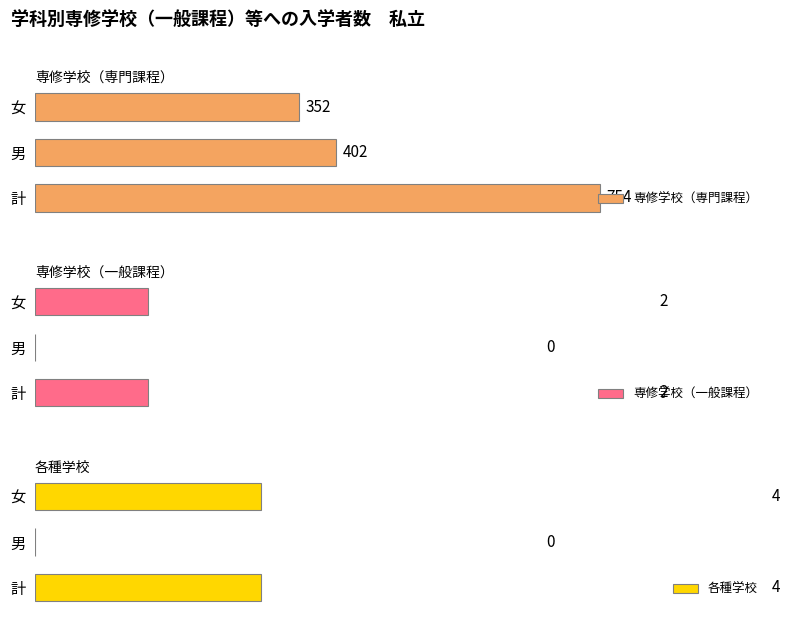

Reading right to left, list all the values displayed in this chart.

専修学校（専門課程）: 352	402	754
専修学校（一般課程）: 2	0	2
各種学校: 4	0	4